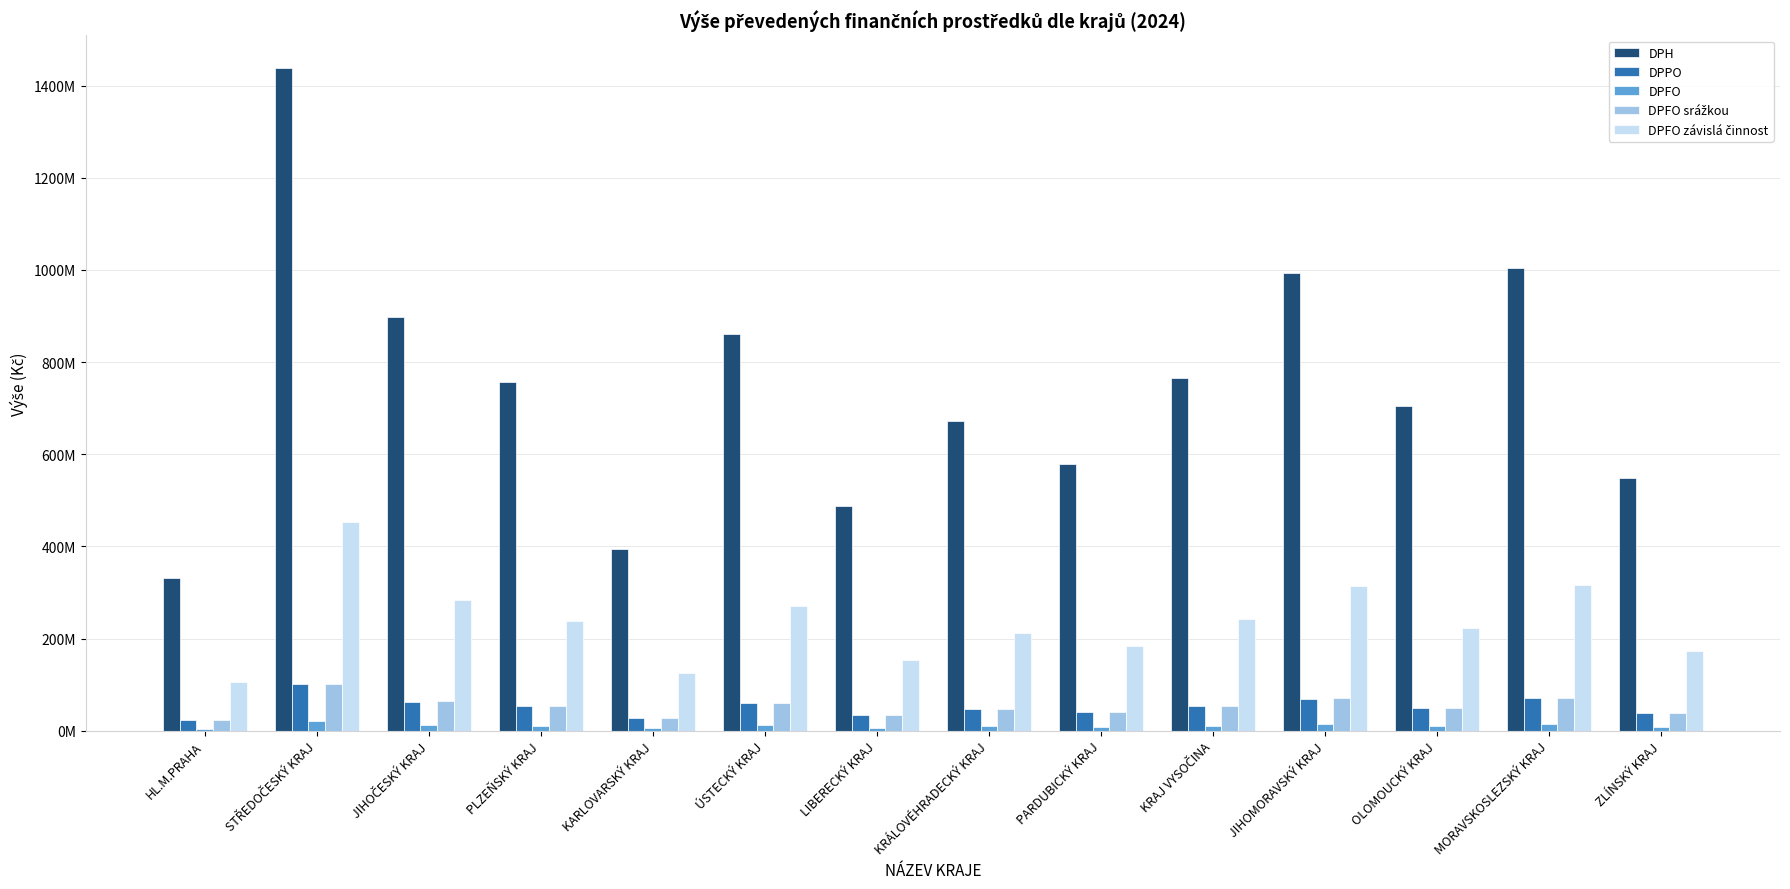

Does the chart contain stacked bars?

No